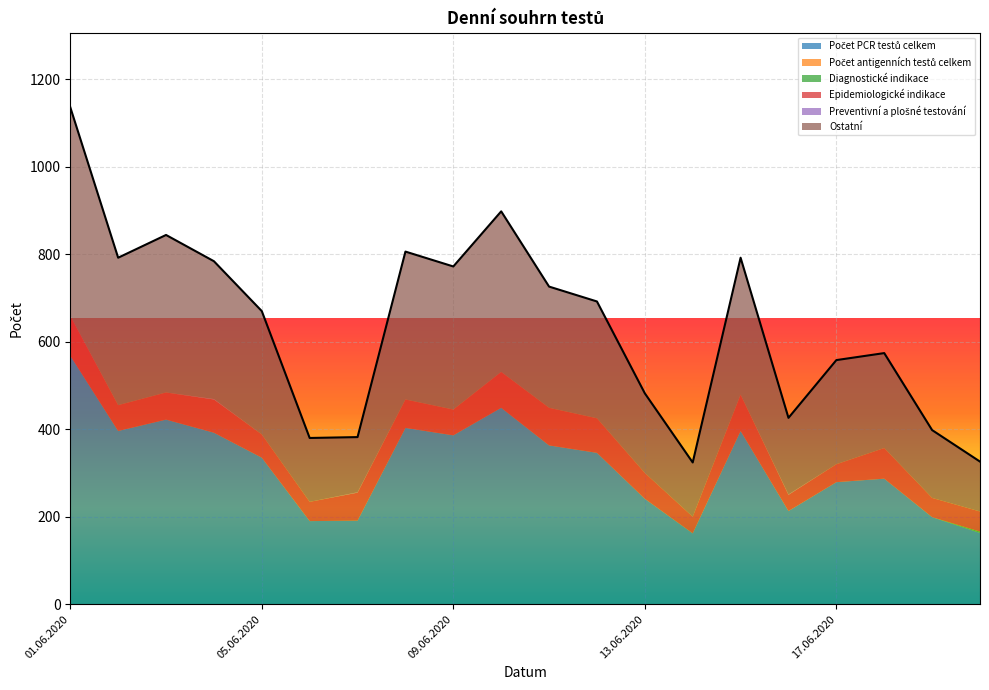

At which category is the sum across all series the highest?

01.06.2020